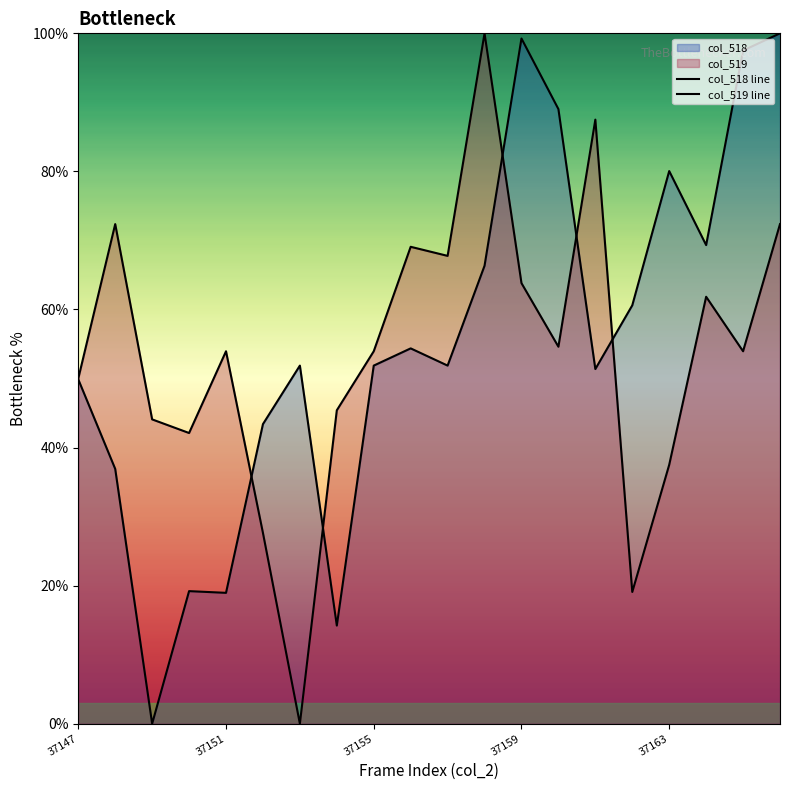

How many lines are shown in the chart?

2